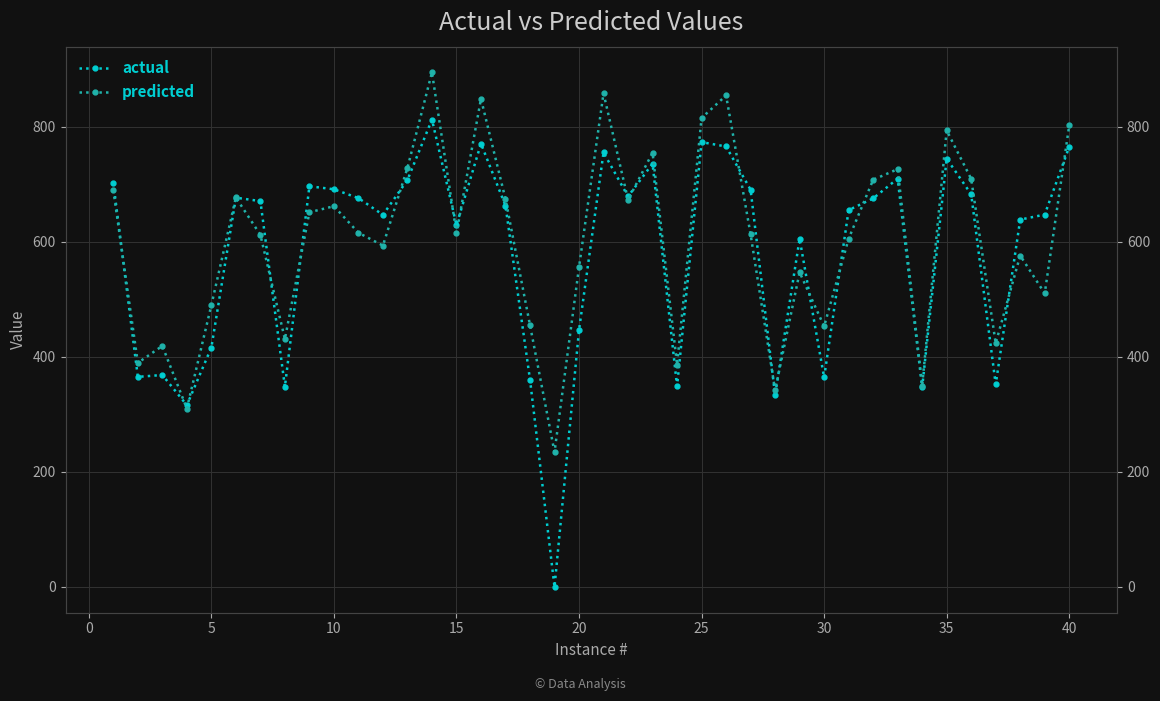

After their last crossing, which series has the higher values: predicted or actual?

predicted